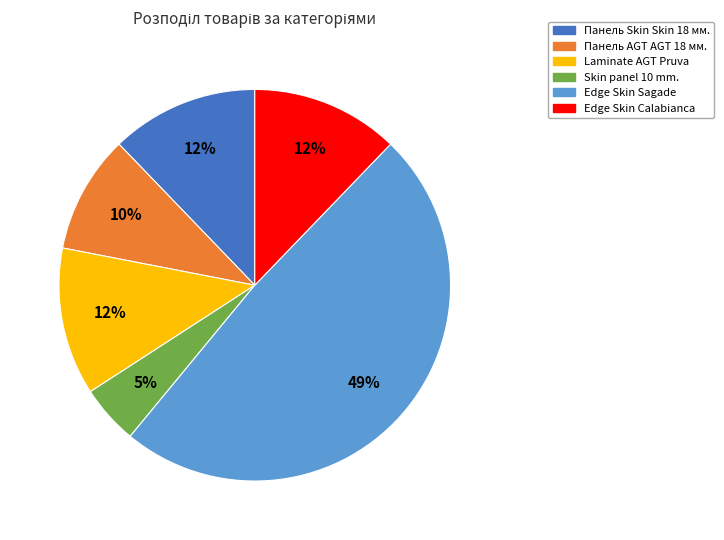

Does Edge Skin Calabianca represent more than half of the total?

No